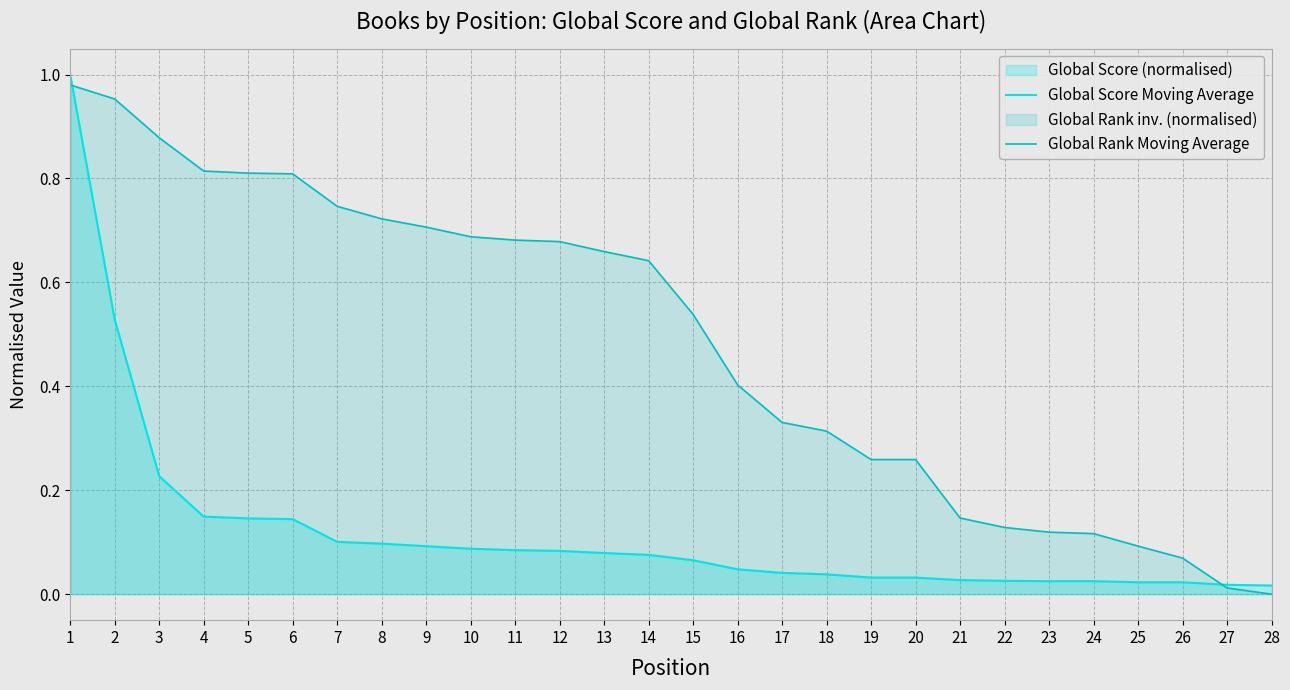

At 3, list the series in order from largest to smallest.

Global Rank Moving Average, Global Score Moving Average